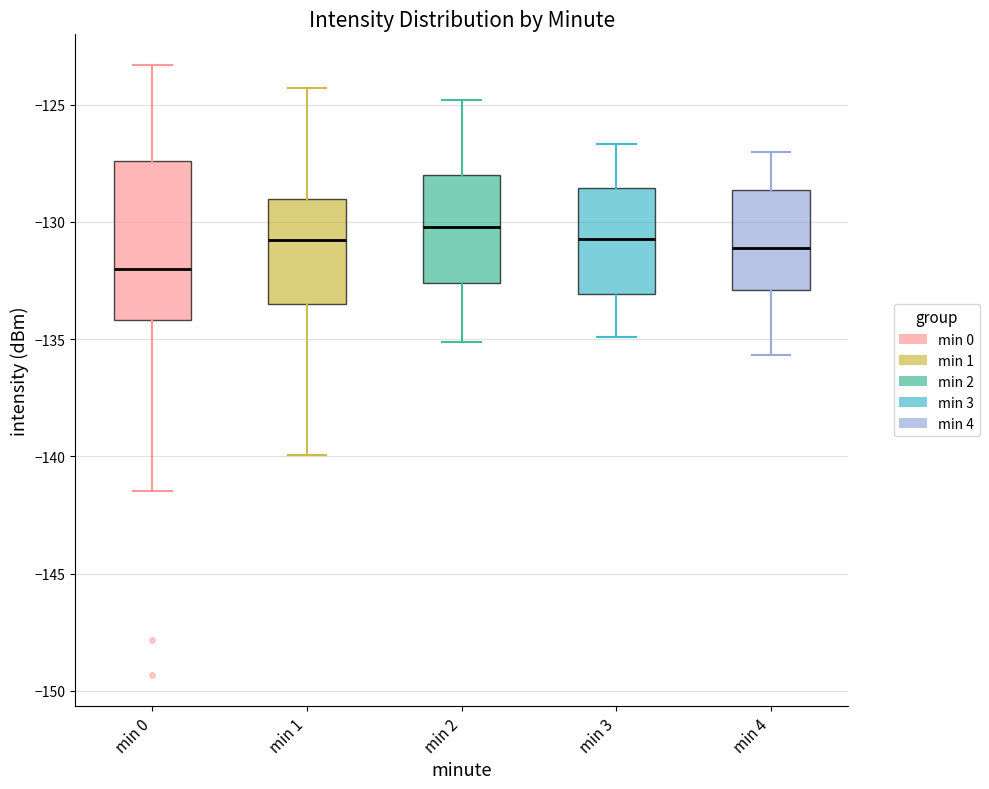

Reading left to right, read every box against the y-axis: the position of its median line, the range the box covers, and the ends of its whiskers. The values are not printed on the chart, so give them approximately, as read against the axis.

min 0: median -132.0, box -134.0 to -127.5, whiskers -141.5 to -123.5
min 1: median -131.0, box -133.5 to -129.0, whiskers -140.0 to -124.5
min 2: median -130.0, box -132.5 to -128.0, whiskers -135.0 to -125.0
min 3: median -130.5, box -133.0 to -128.5, whiskers -135.0 to -126.5
min 4: median -131.0, box -133.0 to -128.5, whiskers -135.5 to -127.0